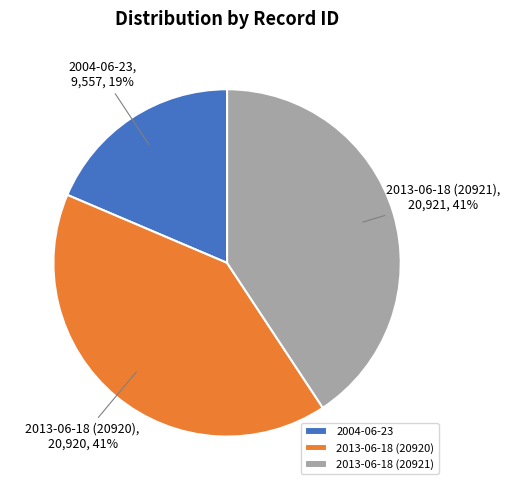

Is 2013-06-18 (20920) the majority of the pie?

No